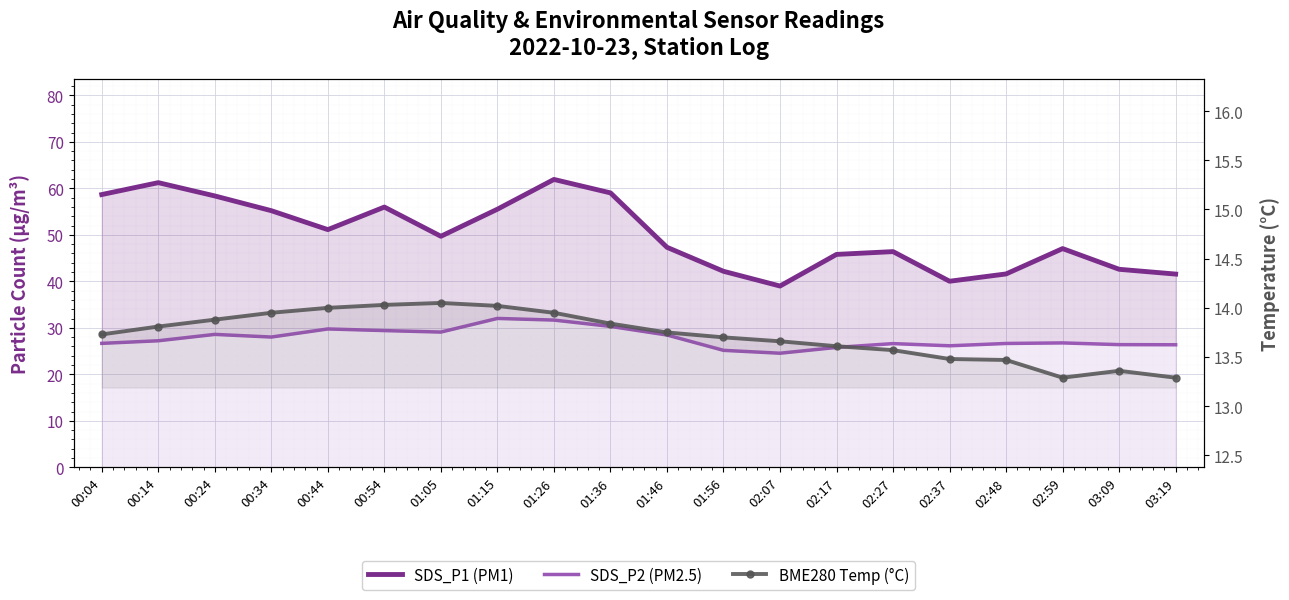

Which category has the highest value in the SDS_P1 (PM1) series?

01:26